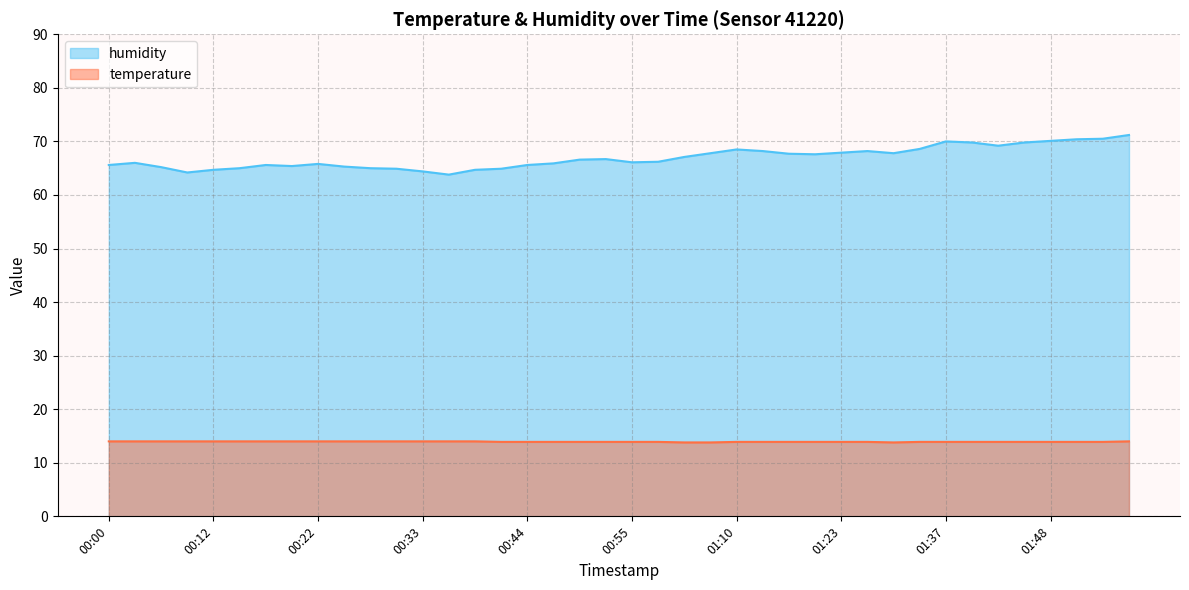

Count the temperature values in the range 13 to 14.

40